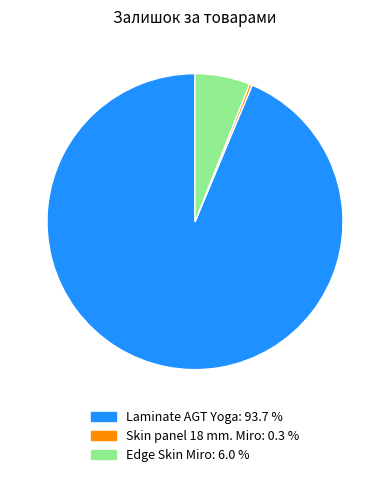

Does any single category account for the majority?

Yes